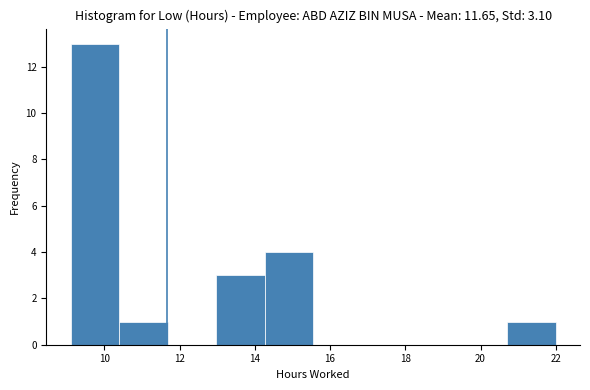

What is the height of the bar covering 20.8 to 22.0 on the x-axis? Neither the bar edges nor the heights are printed on the chart, so give them approximately, as read against the axes.

1